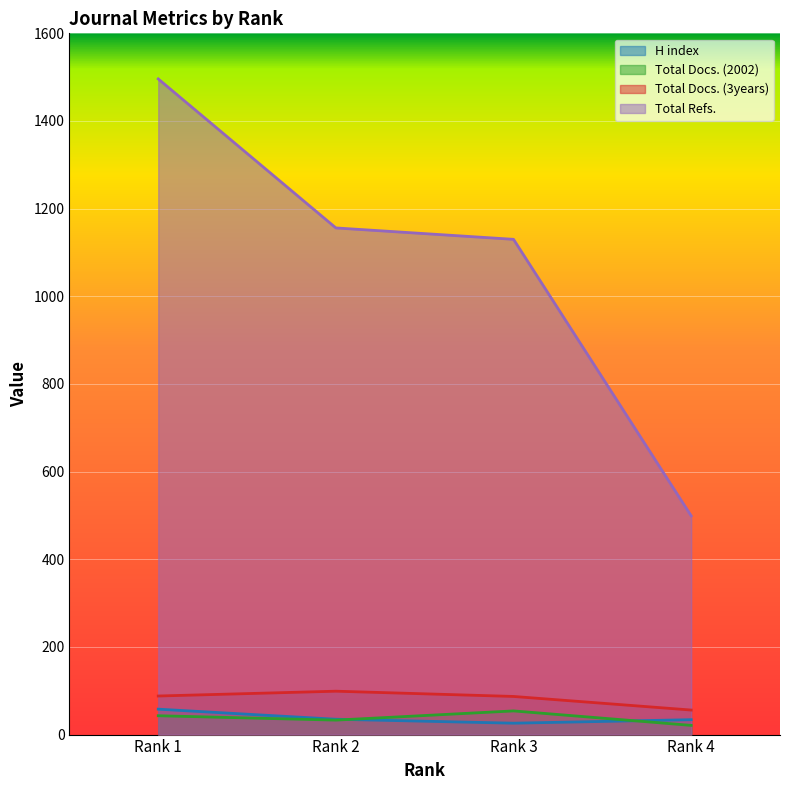

Which series has the largest total across all categories?

Total Refs.